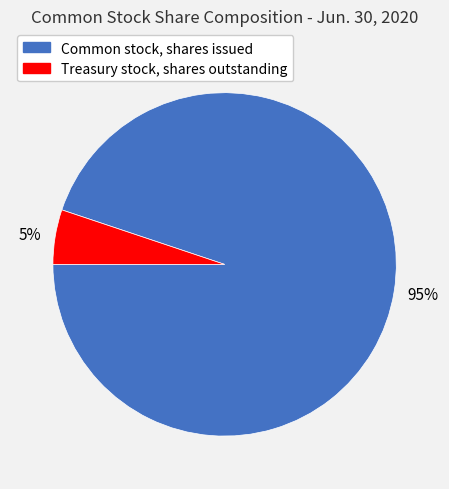

What percentage is the 95% slice, to the nearest percent?

95%